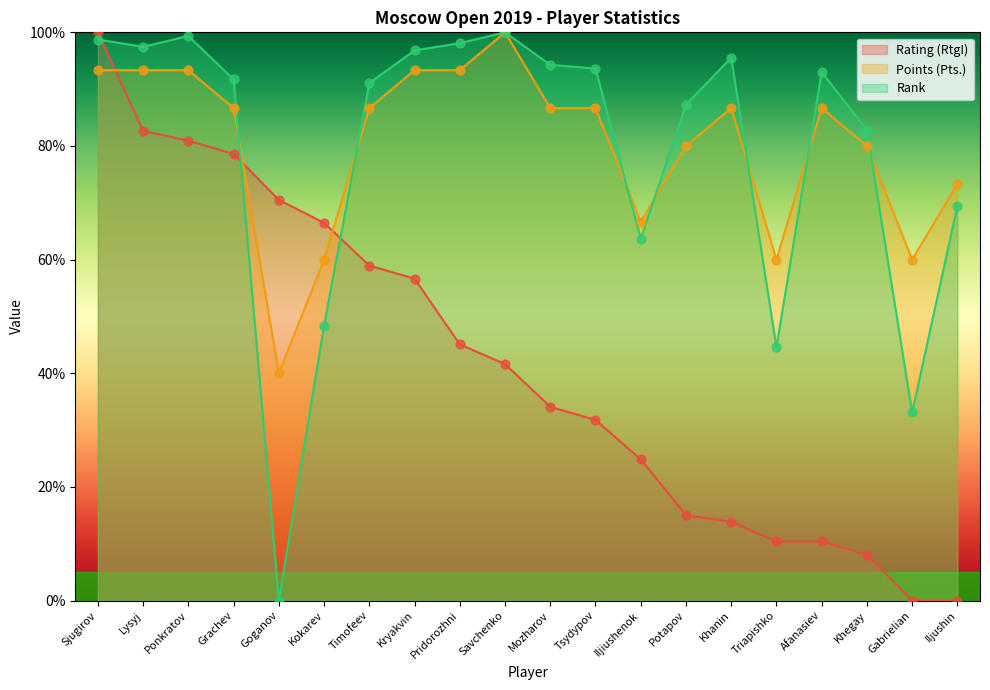

Which series contains the lowest Y value?

Rating (RtgI)